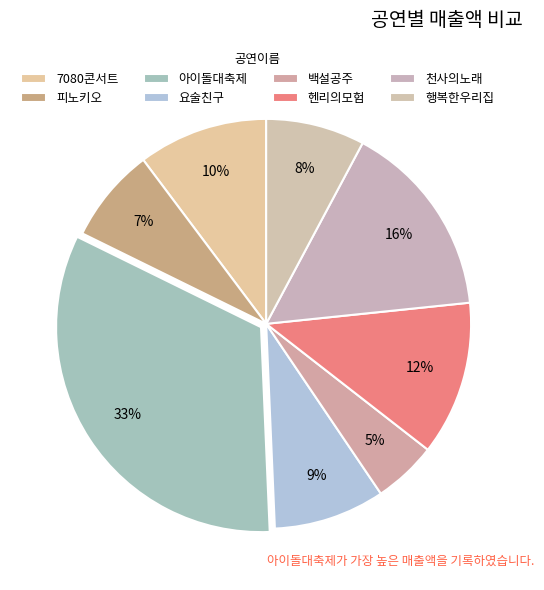

Is there a majority slice in this chart?

No